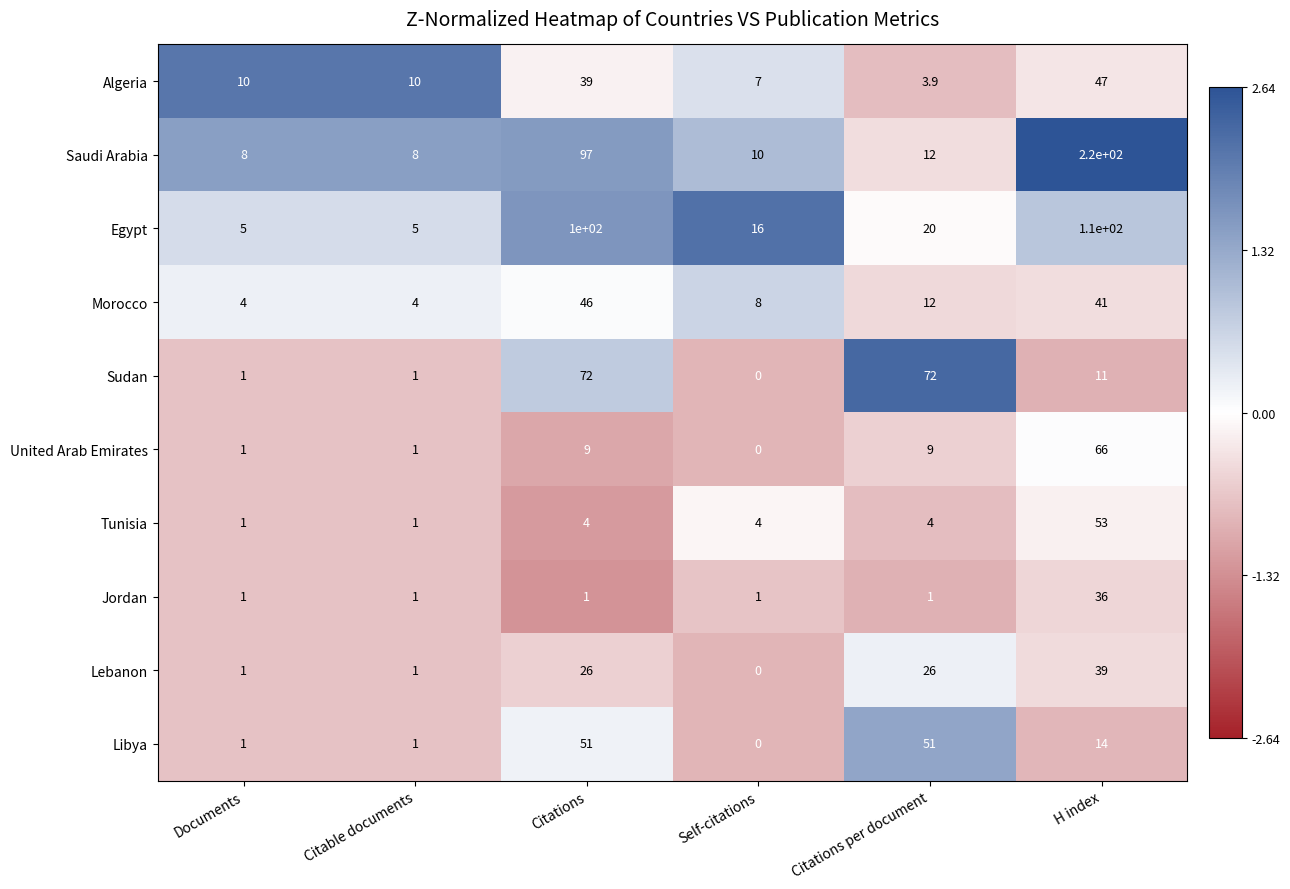

At H index, list the series in order from smallest to largest.

Sudan, Libya, Jordan, Lebanon, Morocco, Algeria, Tunisia, United Arab Emirates, Egypt, Saudi Arabia